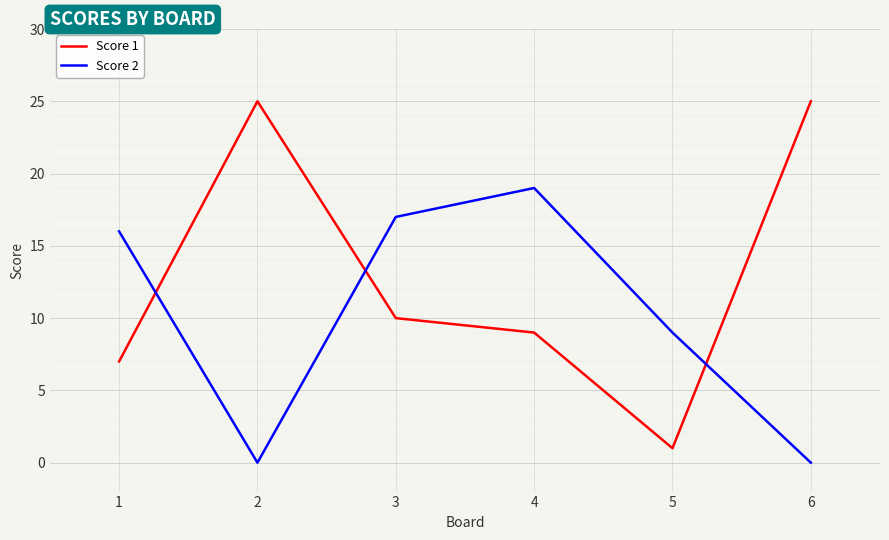

Is the value of Score 1 at 1 greater than the value of Score 2 at 4?

No